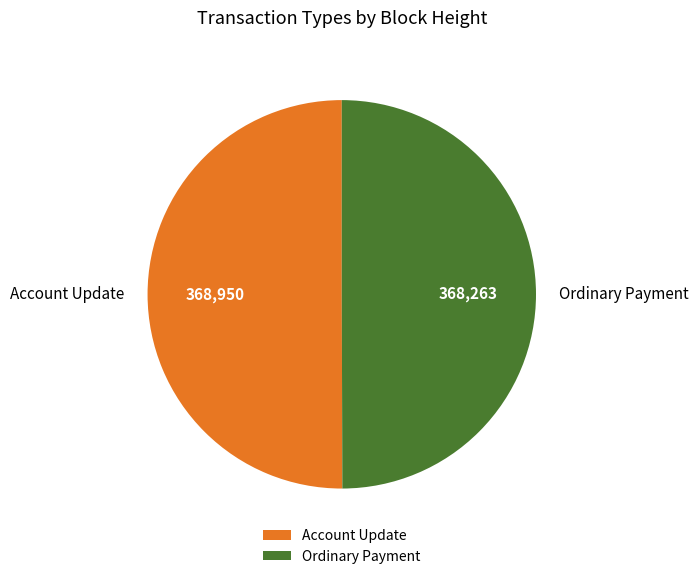

Do Account Update and Ordinary Payment together represent more than half of the pie?

Yes